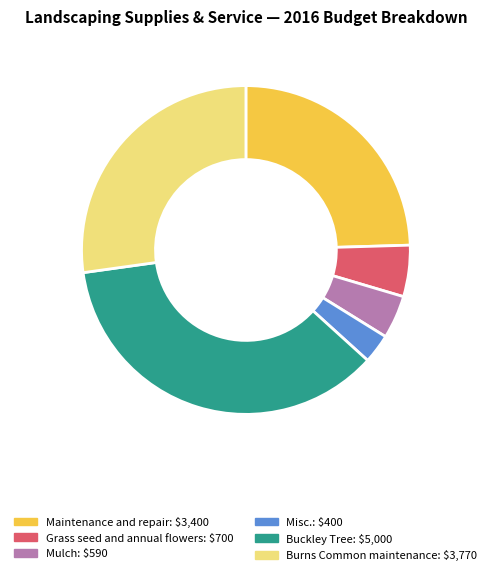

Is there a majority slice in this chart?

No